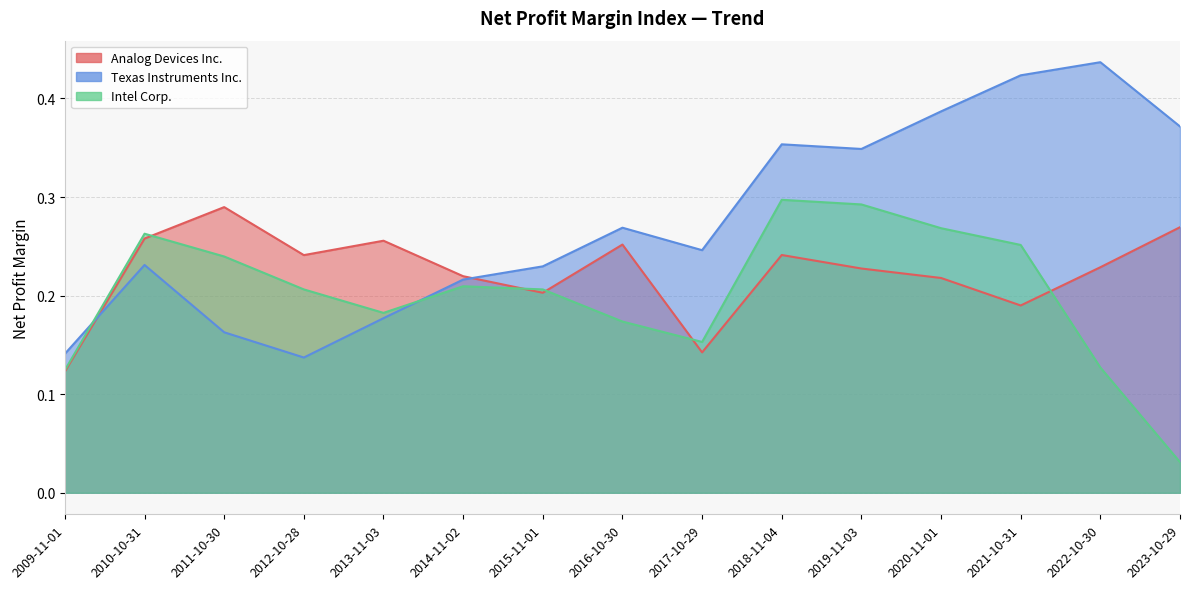

True or false: Analog Devices Inc. has more than 0 interior local peaks.

True